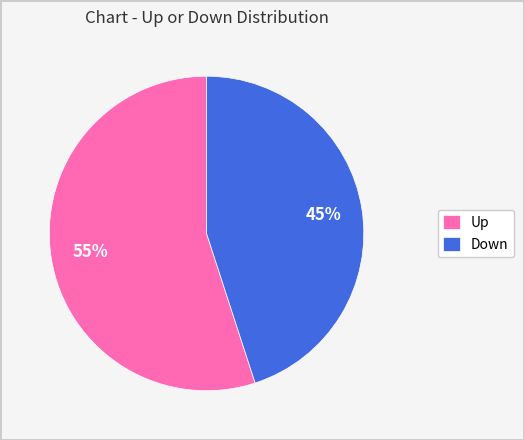

How many slices are in this pie chart?

2